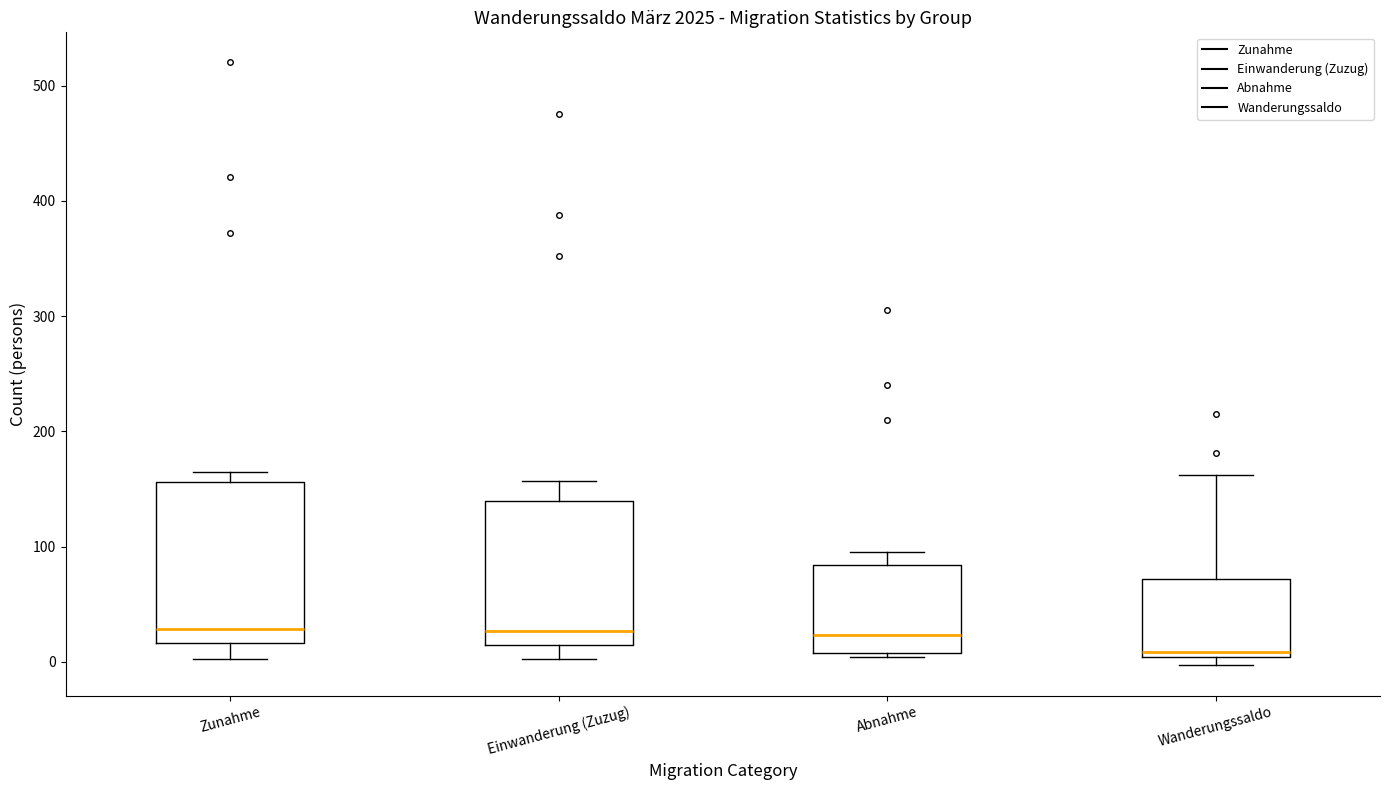

Reading left to right, transcribe this box plot: for each box, give where its median line is, the range the box spans, and where its two whiskers end, as read against the y-axis. The values are not printed on the chart, so give them approximately, as read against the axis.

Zunahme: median 30, box 20 to 160, whiskers 0 to 170
Einwanderung (Zuzug): median 30, box 10 to 140, whiskers 0 to 160
Abnahme: median 20, box 10 to 80, whiskers 0 to 100
Wanderungssaldo: median 10, box 0 to 70, whiskers 0 (just below the box's lower edge) to 160